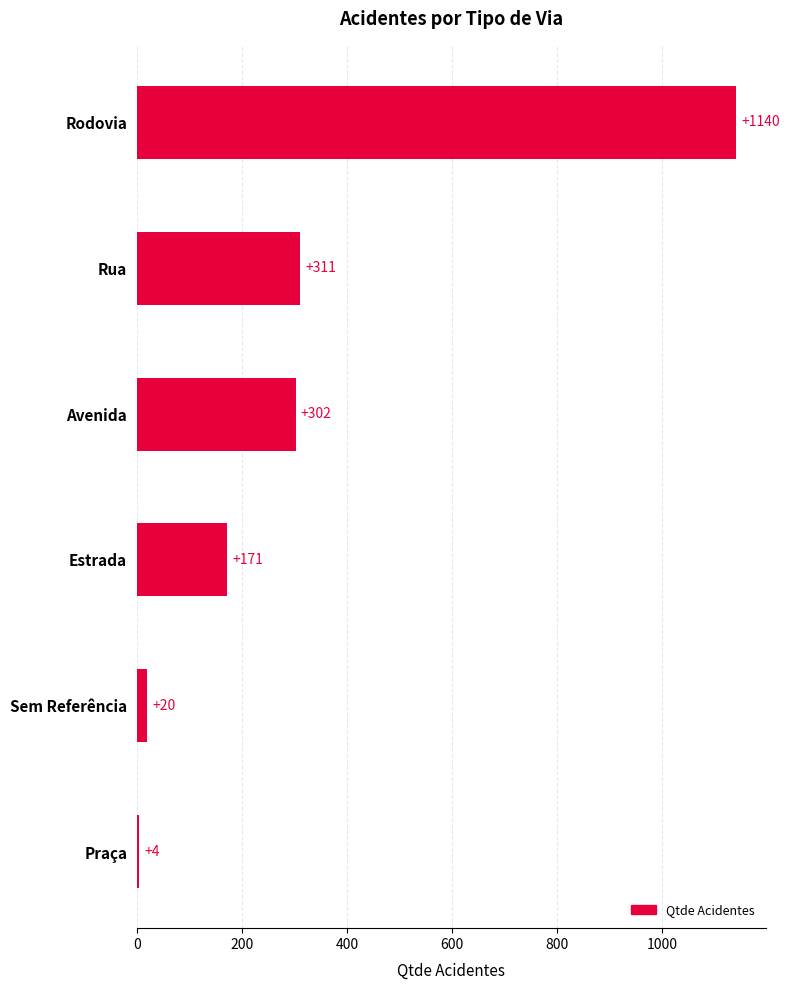

How many distinct data groups are displayed?

1